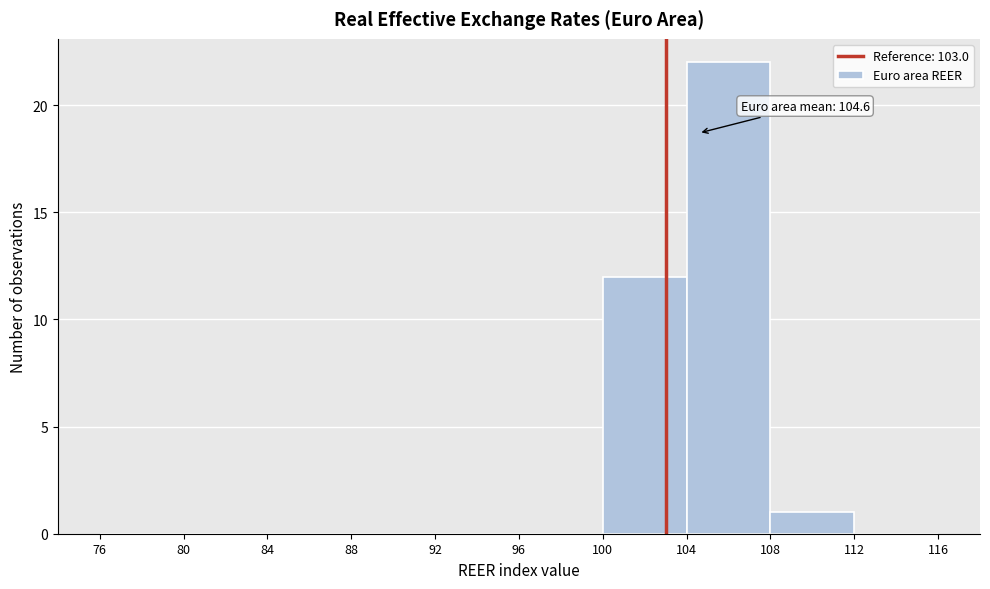

Which range on the x-axis has the tallest bar?

104 to 108